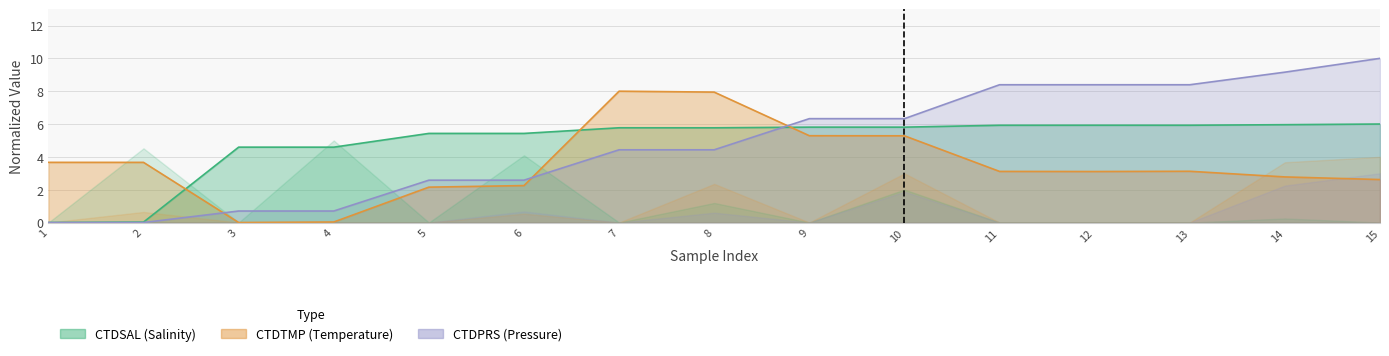

List the series in order of their peak value, highest first.

CTDPRS, CTDTMP, CTDSAL